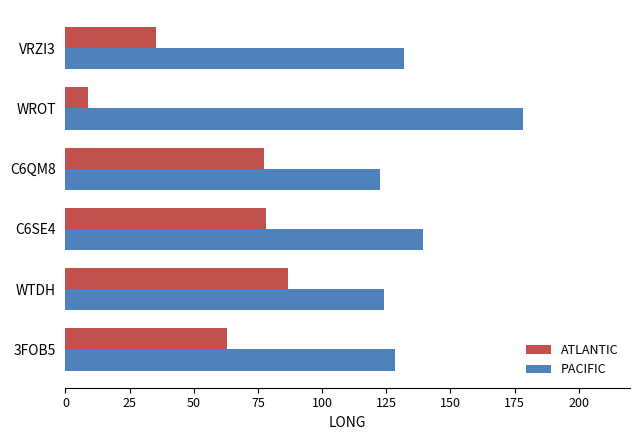

Which label corresponds to the smallest value in the chart?

WROT